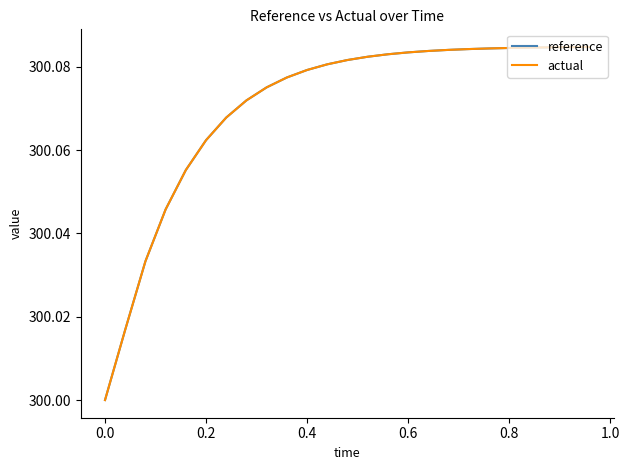

Which series has the largest range (max minus min)?

reference